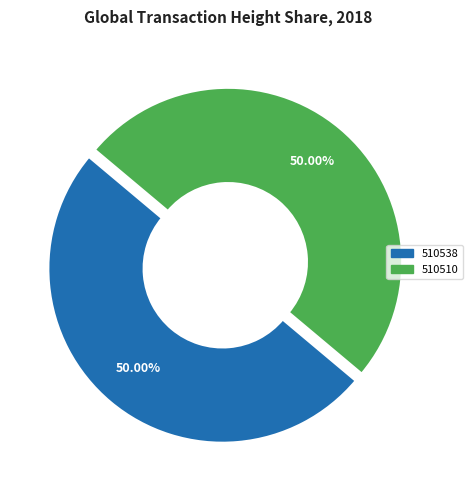

Count the number of slices in the pie.

2